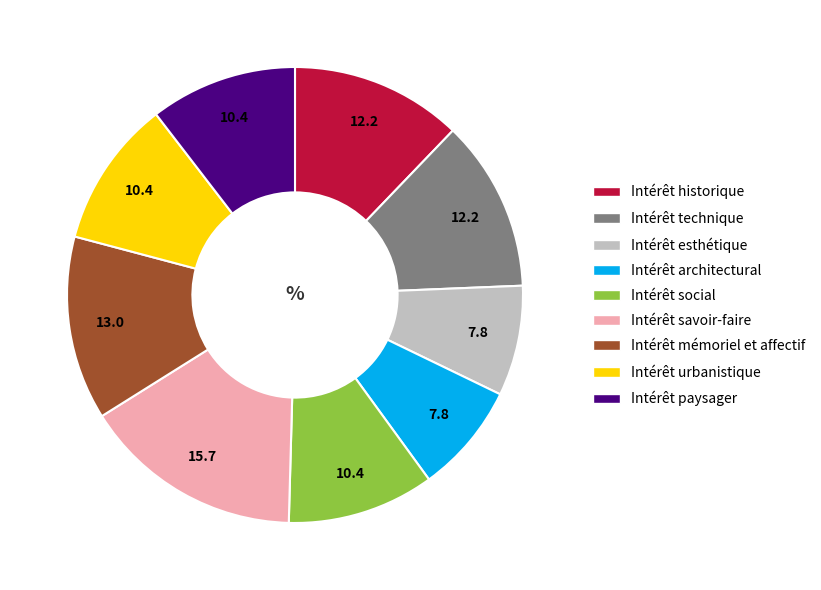

What is the largest slice in the pie chart?

Intérêt savoir-faire